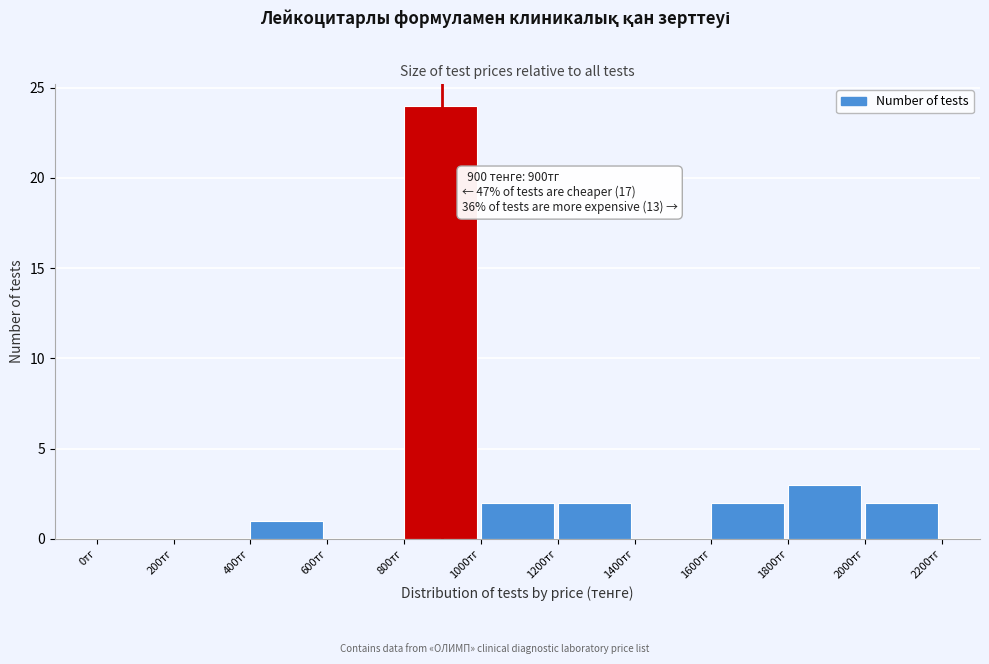

Over which range of the x-axis is the bar tallest?

800 to 1000